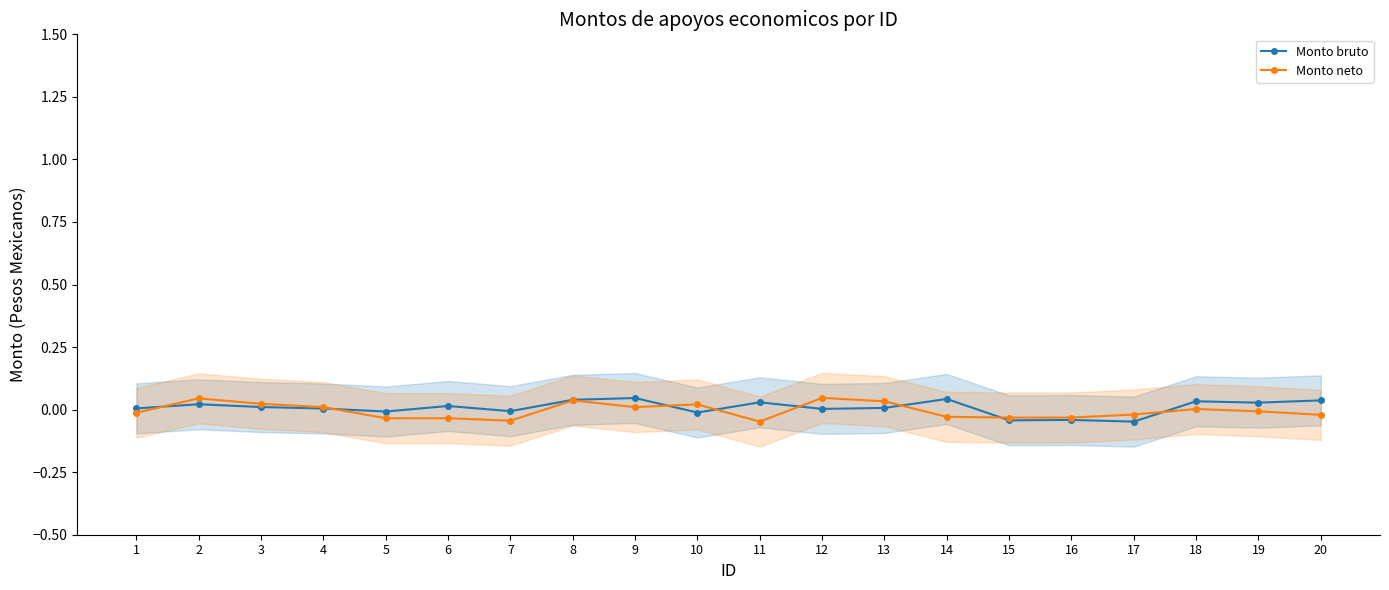

The value of Monto bruto at 9 is 0.0. True or false?

True